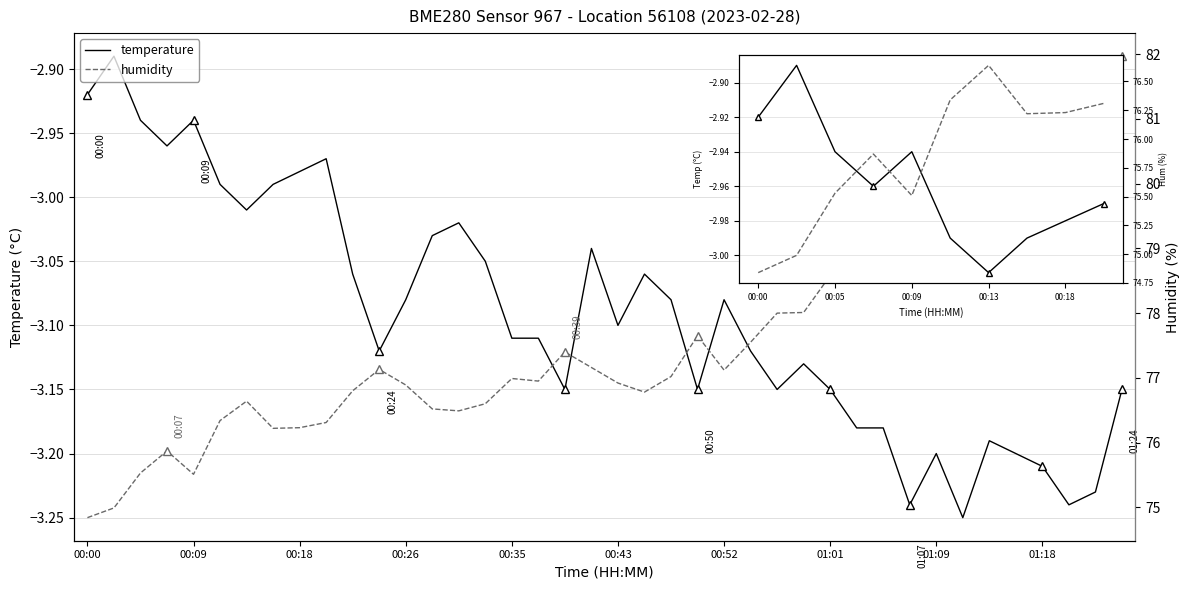

Which series has the largest total across all categories?

humidity